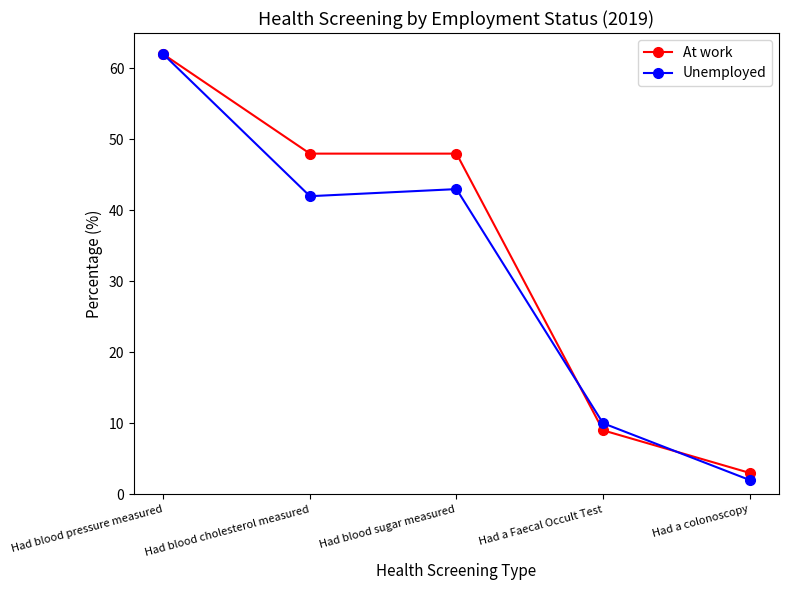

How many interior local peaks does the Unemployed series have?

1